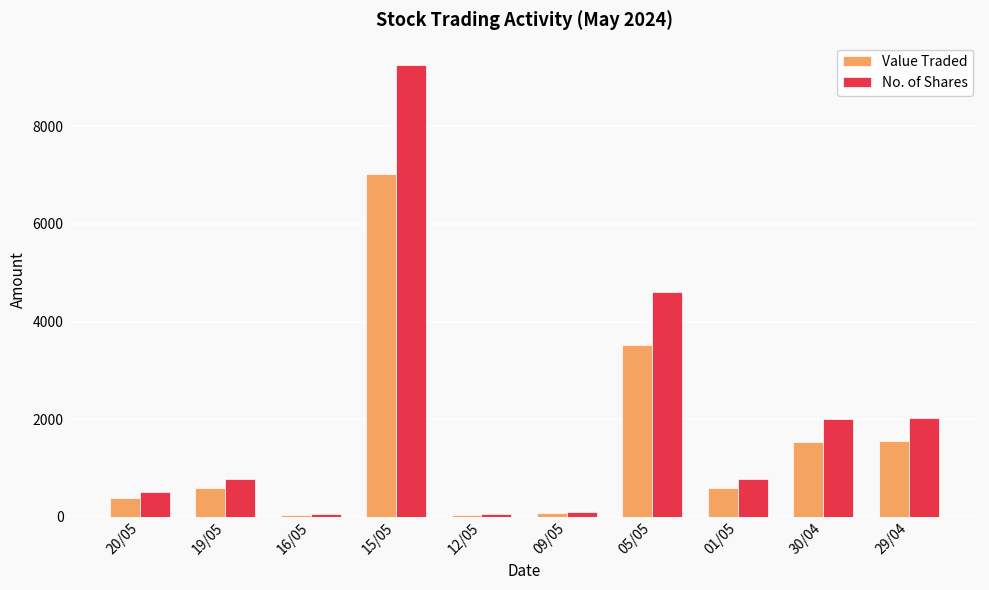

Count the number of data series in this chart.

2